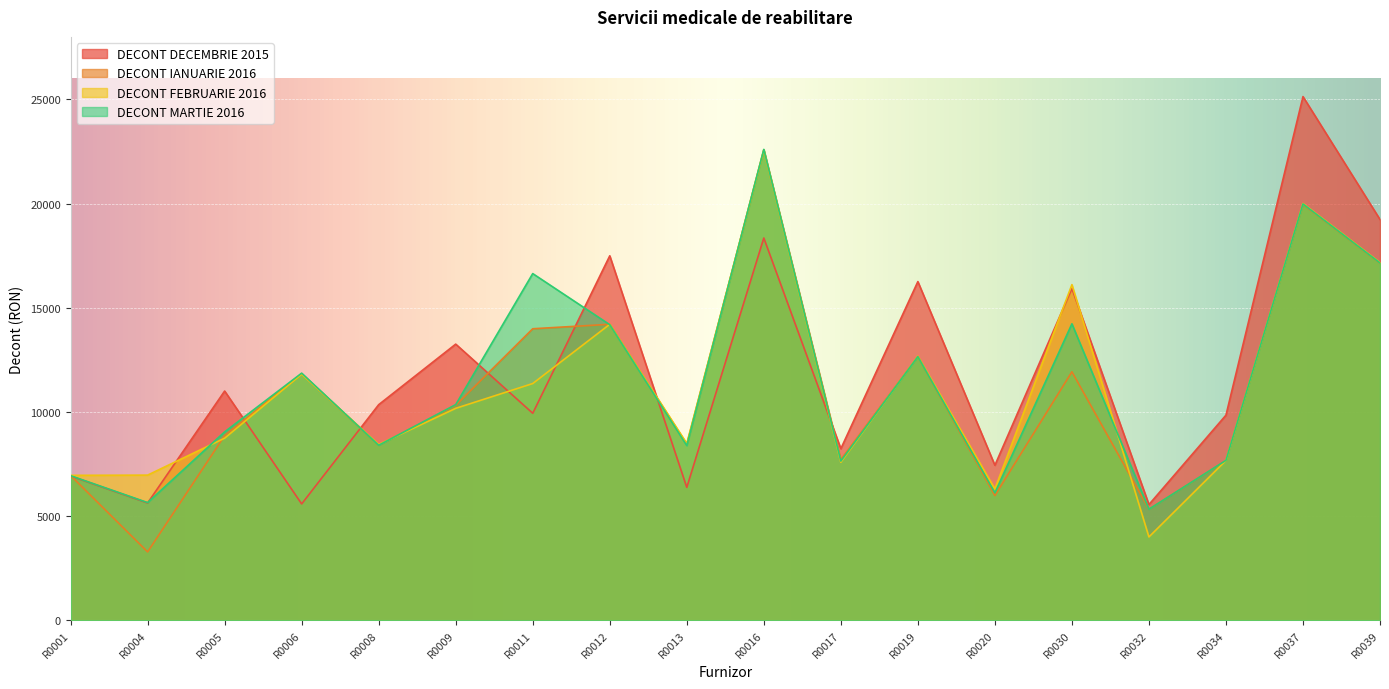

List the series in order of their overall mean, lowest first.

DECONT IANUARIE 2016, DECONT FEBRUARIE 2016, DECONT MARTIE 2016, DECONT DECEMBRIE 2015